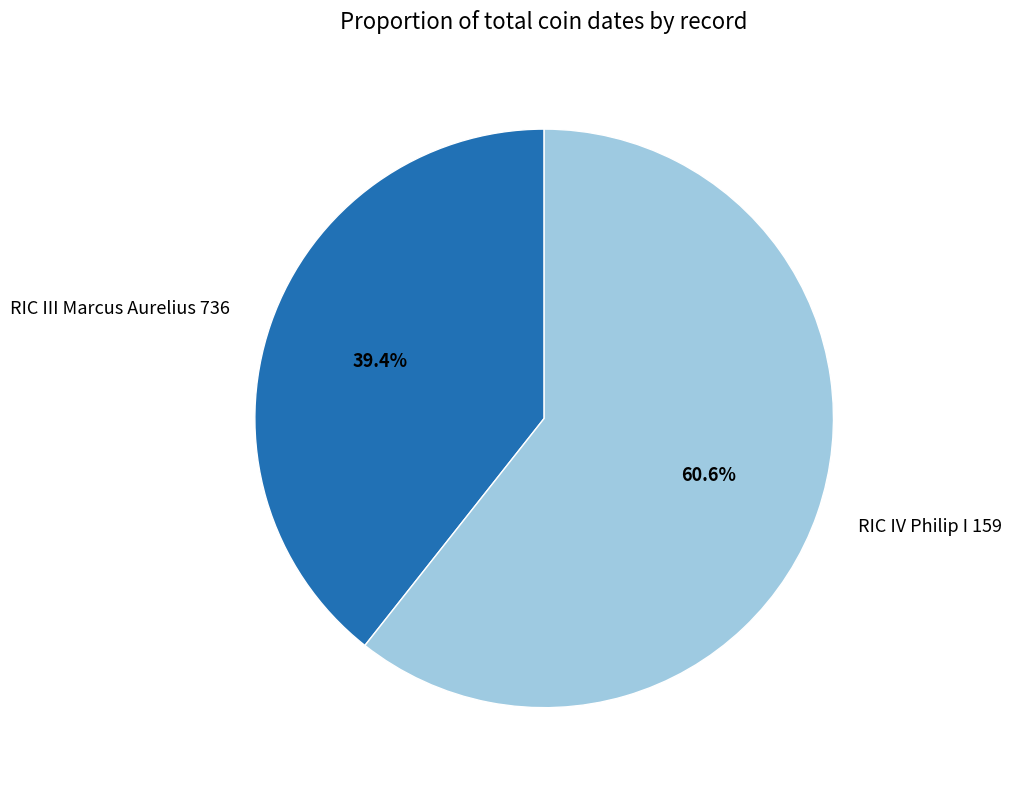

Which category has the biggest portion of the pie?

RIC IV Philip I 159